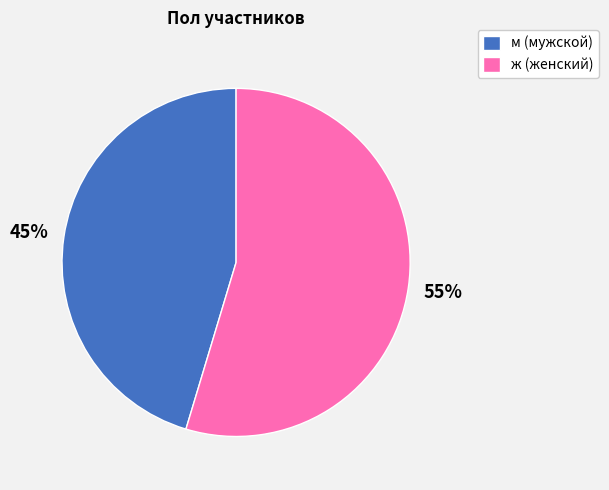

The м slice represents 33% of the pie. True or false?

False